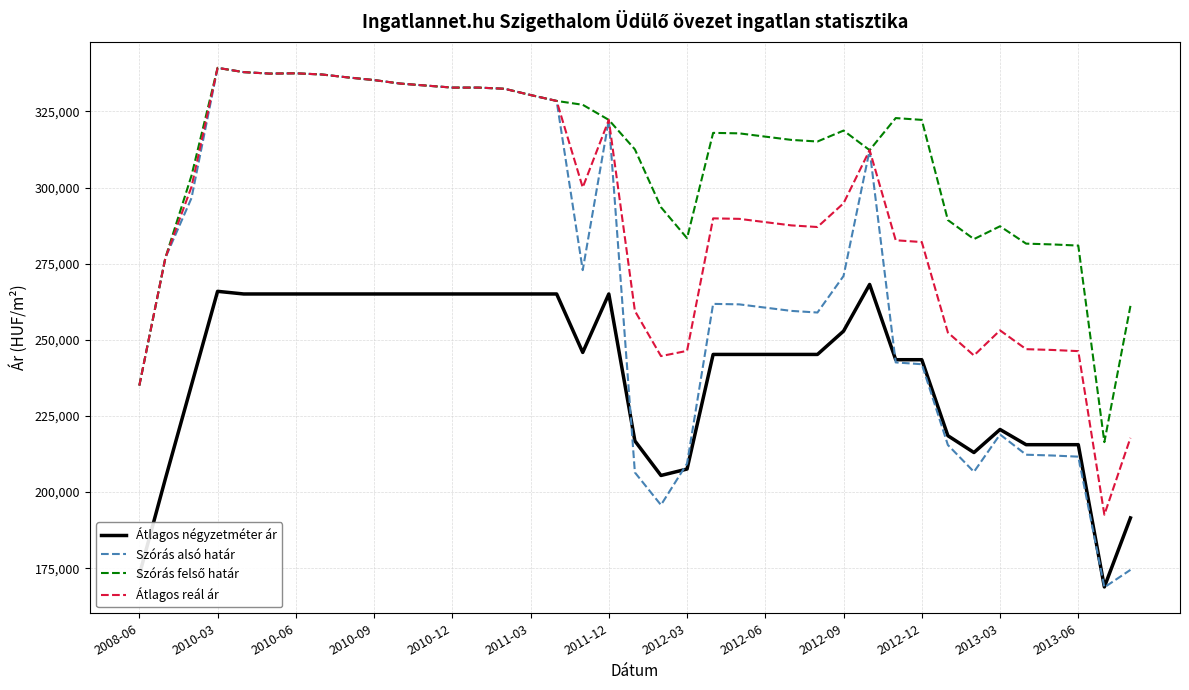

True or false: Átlagos négyzetméter ár and Átlagos reál ár intersect in this chart.

False